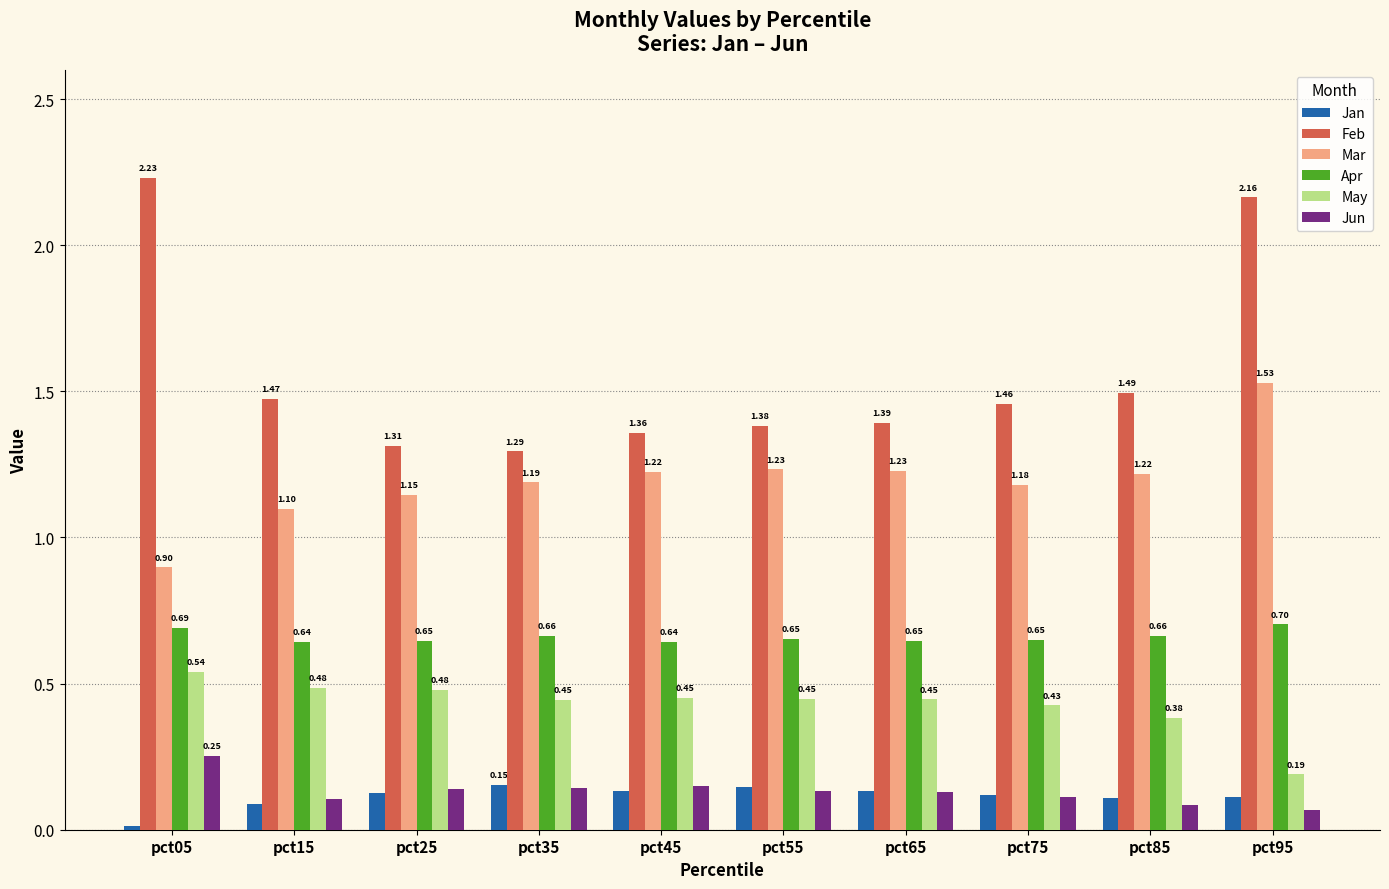

Rank the series by their maximum value, from highest to lowest.

Feb, Mar, Apr, May, Jun, Jan